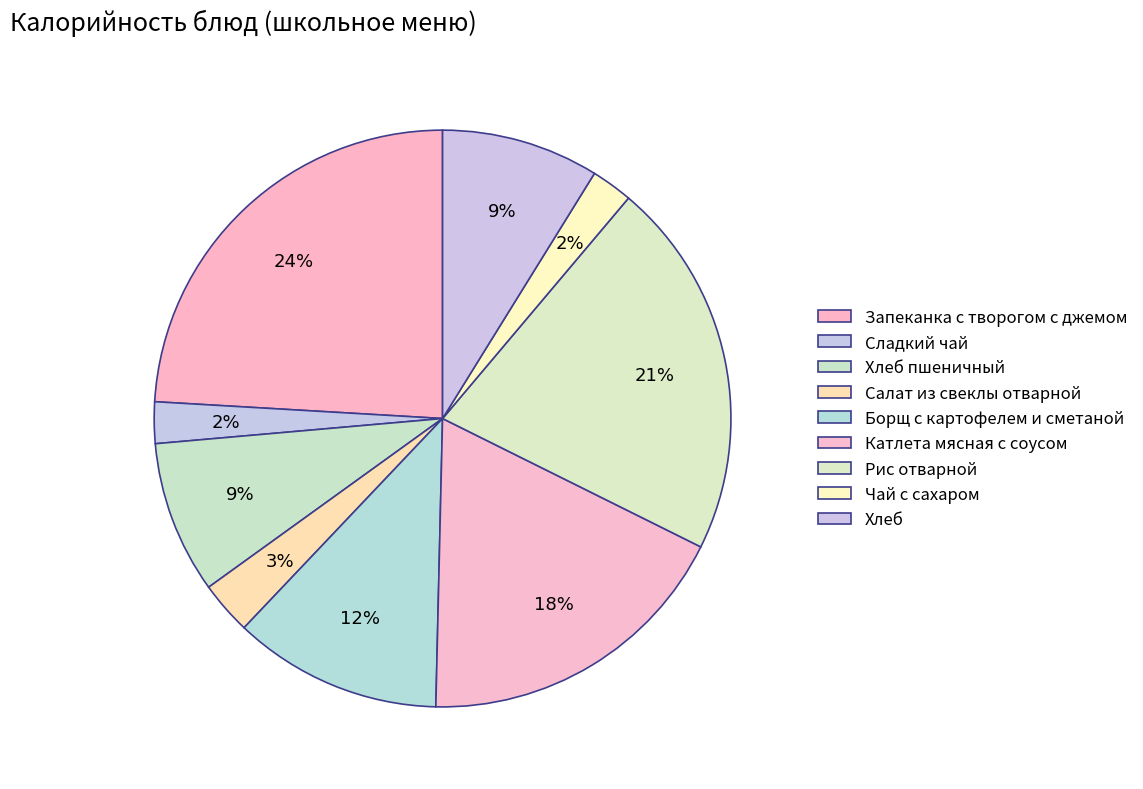

How many slices are in this pie chart?

9